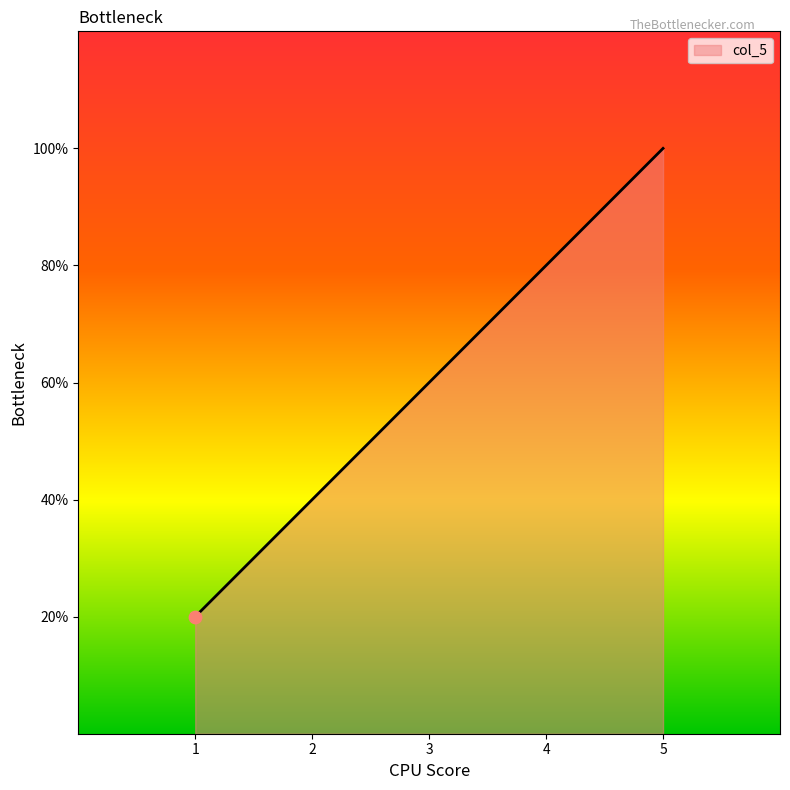

Does the chart have visible grid lines?

No